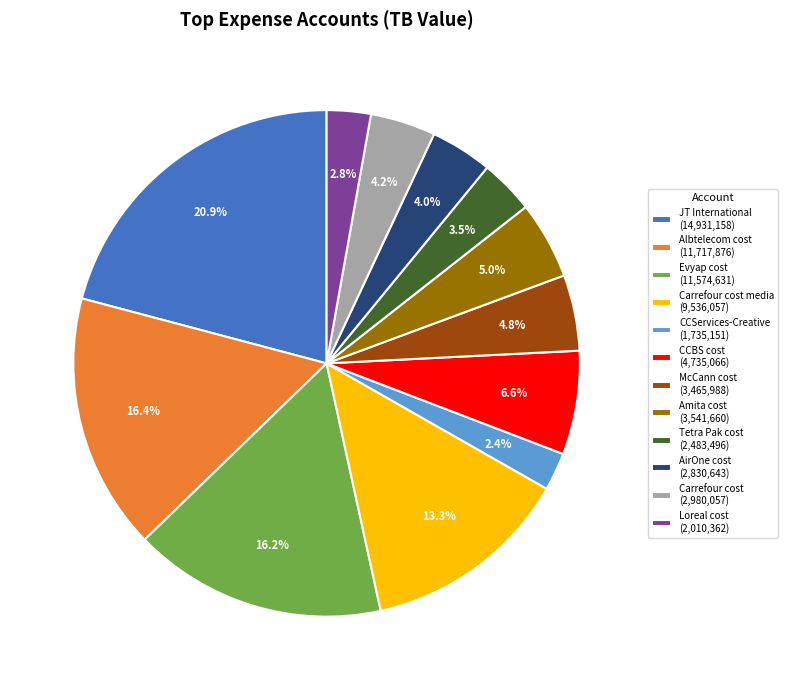

Does any single category account for the majority?

No